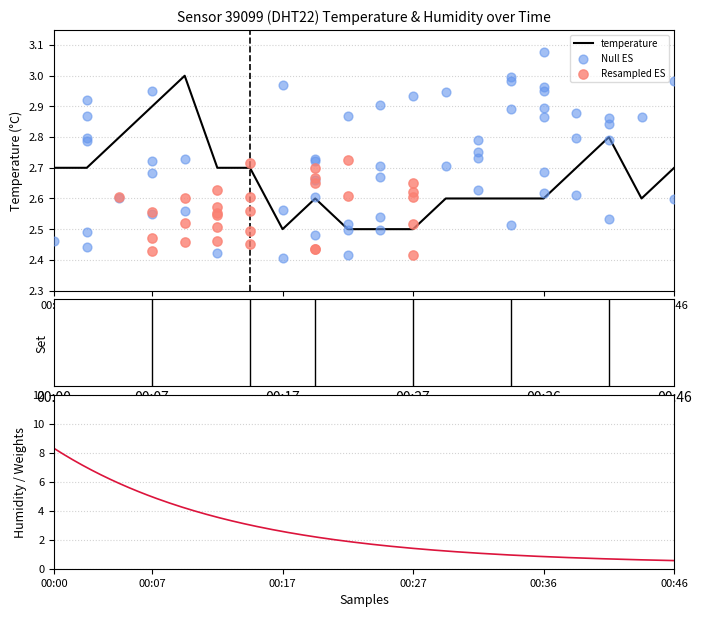

What is the ratio of the value at 00:02 to the value at 00:00?

1.0